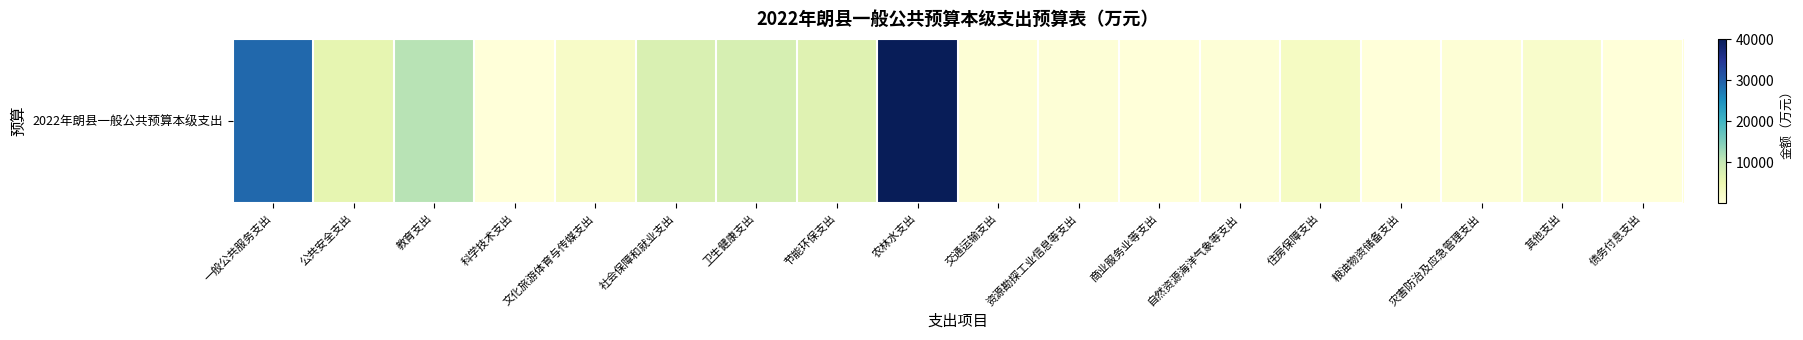

Is it true that the value at 卫生健康支出 is 11309.3?

False